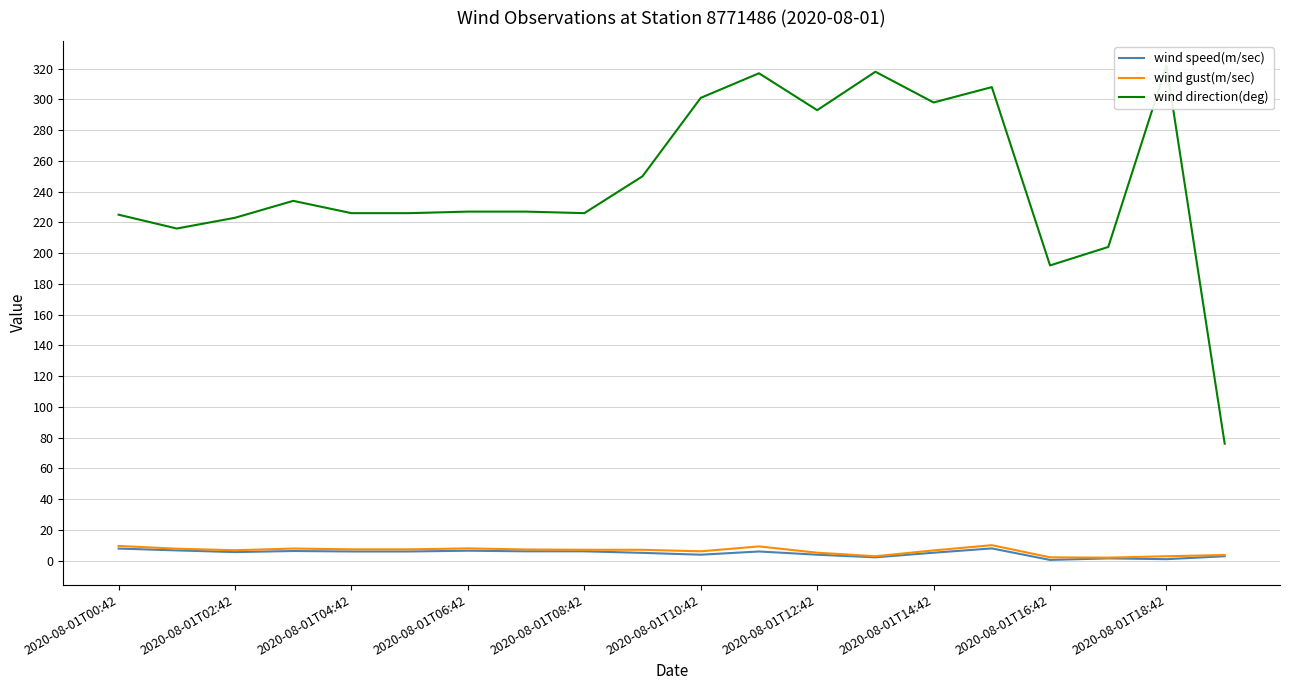

Reading right to left, list all the values displayed in this chart.

wind speed(m/sec): 2.8	0.9	1.4	0.4	7.9	5.1	2.1	3.8	5.9	3.8	5.0	6.0	6.0	6.4	5.9	5.9	6.2	5.5	6.6	7.8
wind gust(m/sec): 3.6	2.8	1.9	2.1	10.0	6.6	2.8	5.1	9.2	6.0	7.0	7.0	7.2	7.9	7.3	7.3	7.8	6.7	7.7	9.5
wind direction(deg): 76.0	322.0	204.0	192.0	308.0	298.0	318.0	293.0	317.0	301.0	250.0	226.0	227.0	227.0	226.0	226.0	234.0	223.0	216.0	225.0